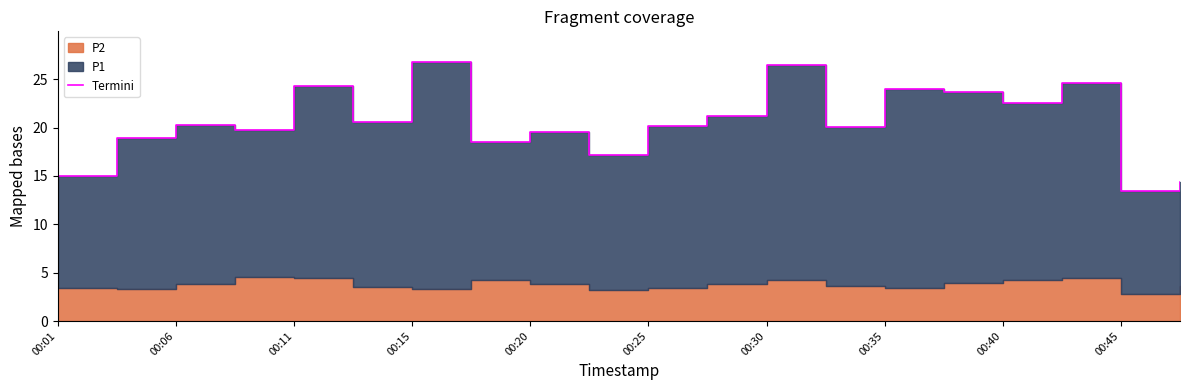

What is the minimum value shown in the chart?

13.4